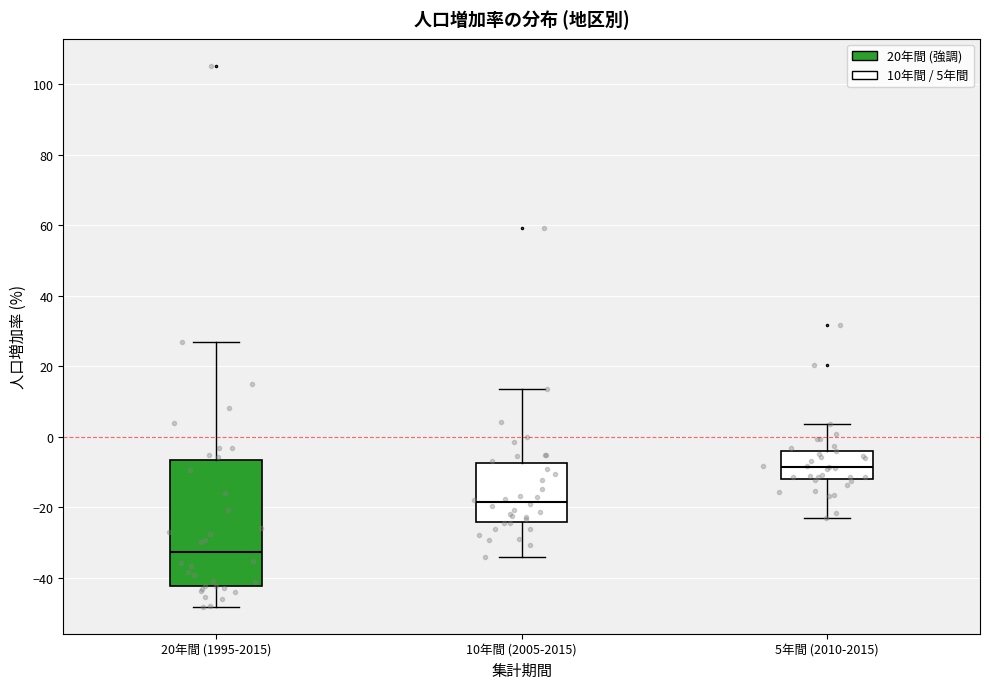

Which box is the tallest, from its lower edge to its upper edge?

20年間 (1995-2015)